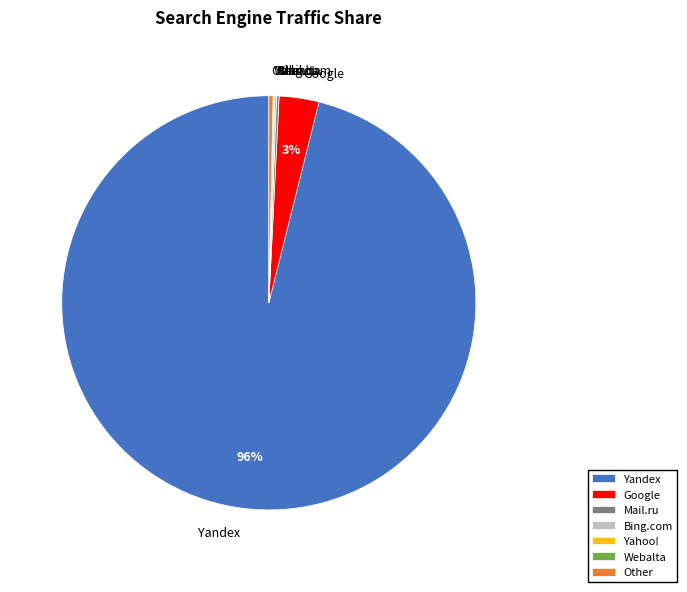

The Other slice represents 0% of the pie. True or false?

True